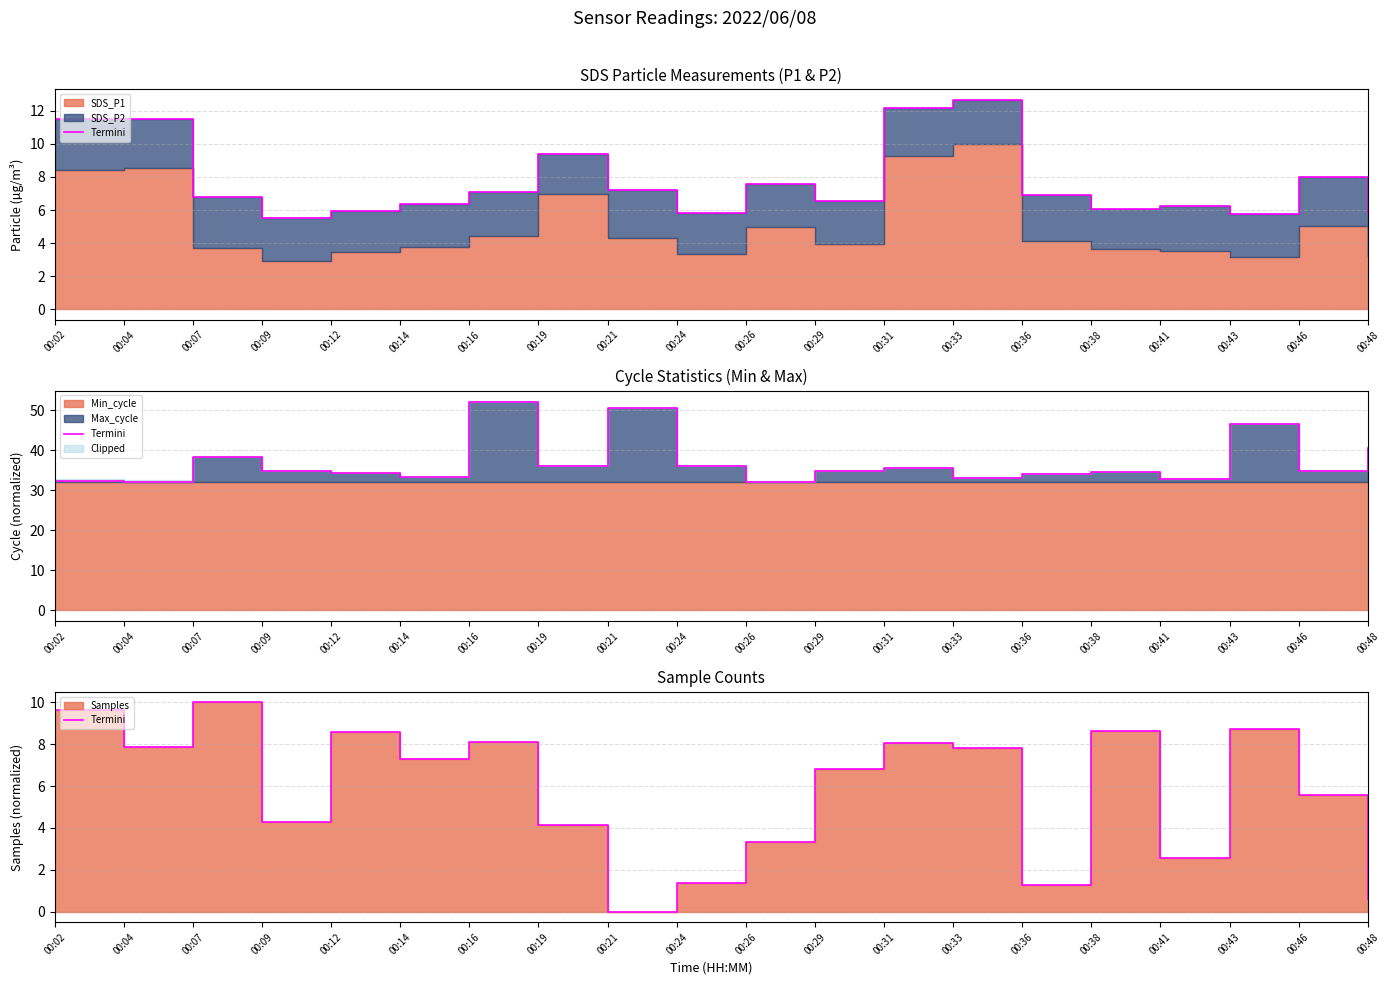

How many data points are less than 7?

10